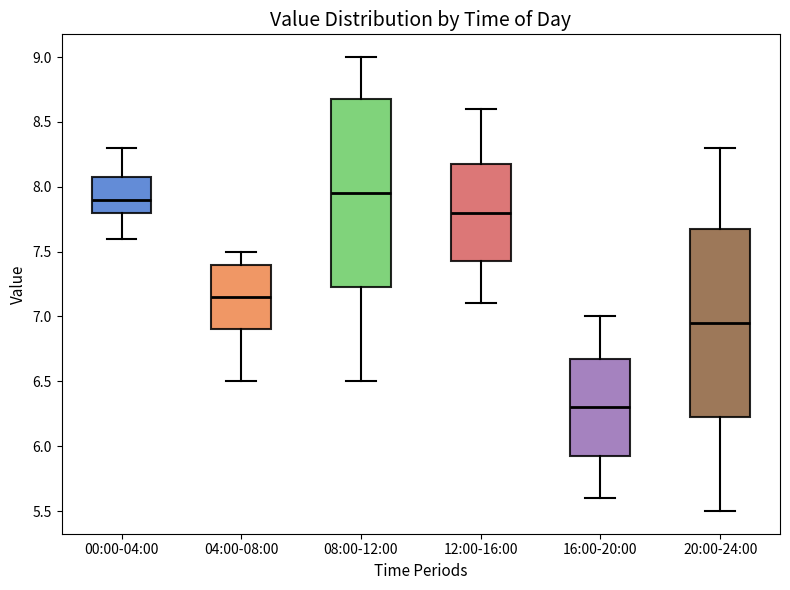

Reading left to right, transcribe this box plot: for each box, give where its median line is, the range the box spans, and where its two whiskers end, as read against the y-axis. The values are not printed on the chart, so give them approximately, as read against the axis.

00:00-04:00: median 7.90, box 7.80 to 8.10, whiskers 7.60 to 8.30
04:00-08:00: median 7.15, box 6.90 to 7.40, whiskers 6.50 to 7.50
08:00-12:00: median 7.95, box 7.25 to 8.70, whiskers 6.50 to 9.00
12:00-16:00: median 7.80, box 7.45 to 8.20, whiskers 7.10 to 8.60
16:00-20:00: median 6.30, box 5.95 to 6.70, whiskers 5.60 to 7.00
20:00-24:00: median 6.95, box 6.25 to 7.70, whiskers 5.50 to 8.30